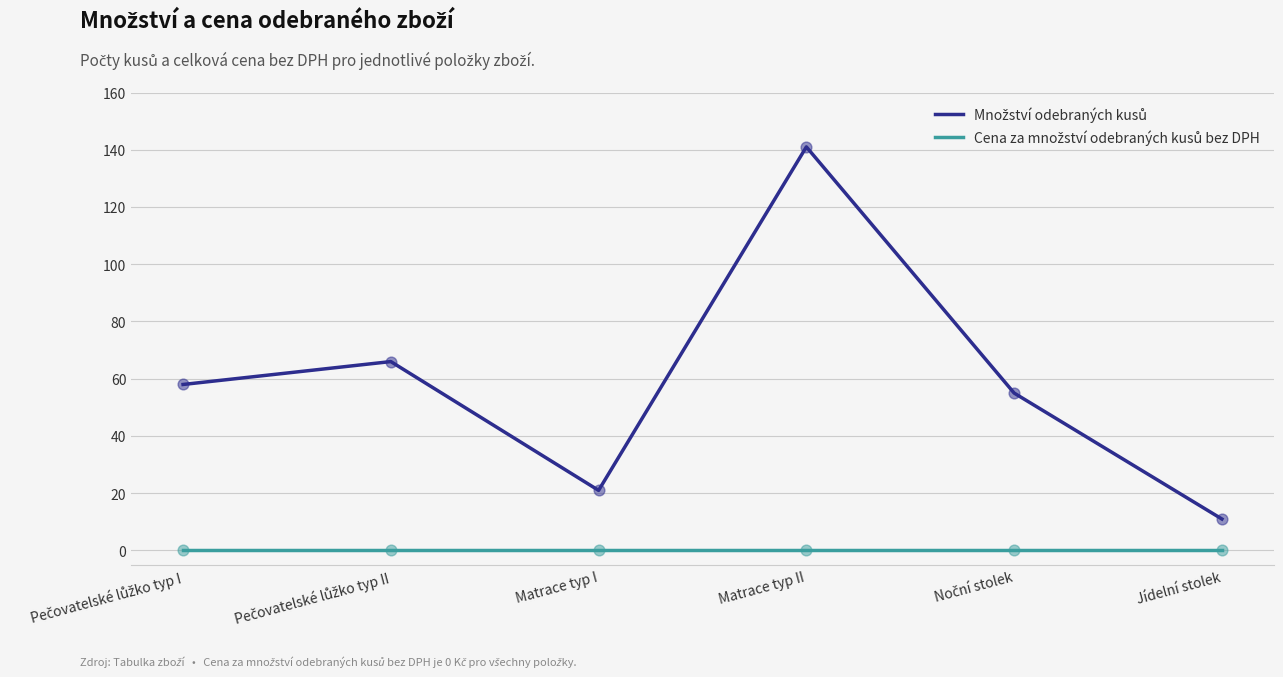

What is the difference between the highest and lowest values at Matrace typ II?

141